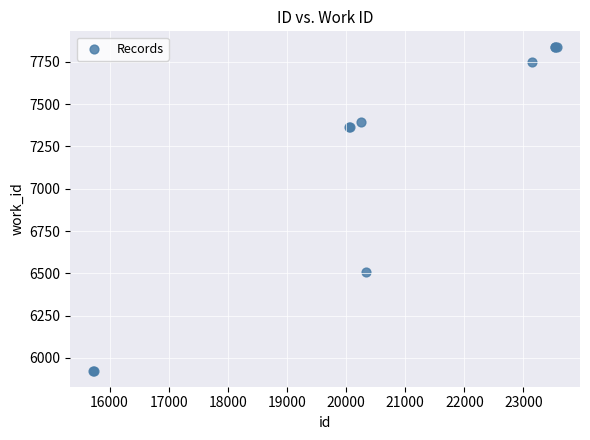

What Y value in the scatter plot is closest to 6880?

6506